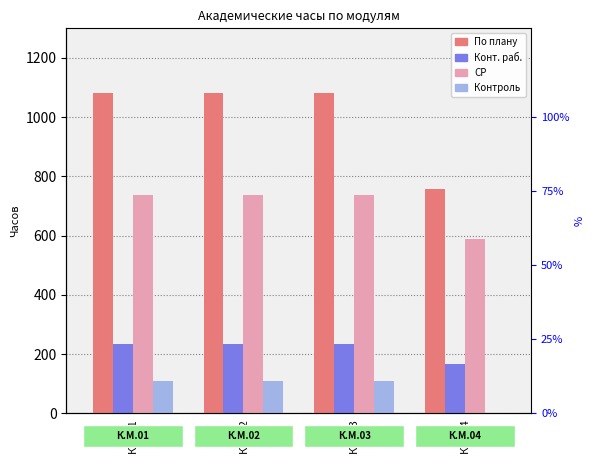

Reading left to right, list all the values displayed in this chart.

По плану: 1080	1080	1080	756
Конт. раб.: 234	234	234	168
СР: 738	738	738	588
Контроль: 108	108	108	0